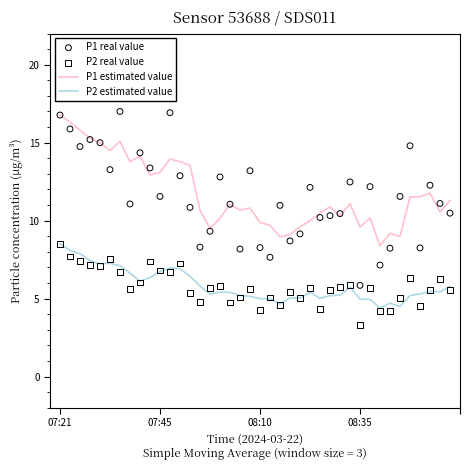

At how many categories does at least one series exceed 8?

40